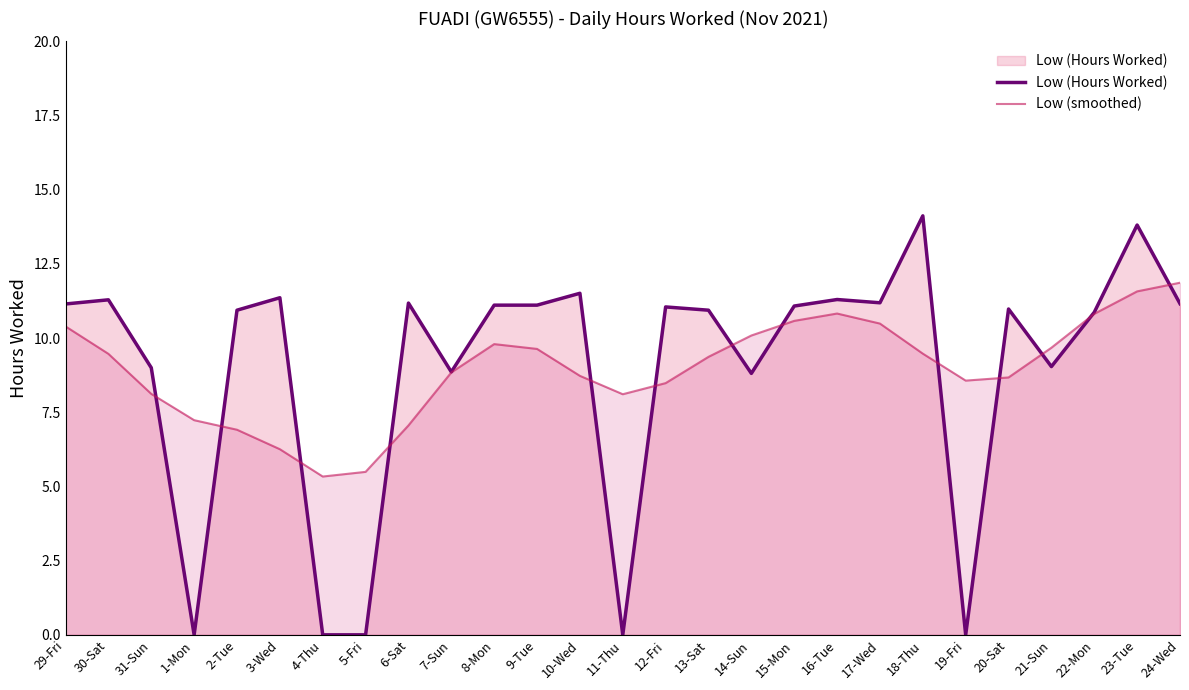

Reading left to right, extract all data points from this chart.

Low (Hours Worked): 29-Fri=11.2	30-Sat=11.3	31-Sun=9.0	1-Mon=0.0	2-Tue=10.9	3-Wed=11.4	4-Thu=0.0	5-Fri=0.0	6-Sat=11.2	7-Sun=8.9	8-Mon=11.1	9-Tue=11.1	10-Wed=11.5	11-Thu=0.0	12-Fri=11.1	13-Sat=10.9	14-Sun=8.8	15-Mon=11.1	16-Tue=11.3	17-Wed=11.2	18-Thu=14.1	19-Fri=0.0	20-Sat=11.0	21-Sun=9.0	22-Mon=10.9	23-Tue=13.8	24-Wed=11.2
Low (smoothed): 29-Fri=10.4	30-Sat=9.5	31-Sun=8.1	1-Mon=7.2	2-Tue=6.9	3-Wed=6.3	4-Thu=5.3	5-Fri=5.5	6-Sat=7.1	7-Sun=8.8	8-Mon=9.8	9-Tue=9.6	10-Wed=8.7	11-Thu=8.1	12-Fri=8.5	13-Sat=9.4	14-Sun=10.1	15-Mon=10.6	16-Tue=10.8	17-Wed=10.5	18-Thu=9.5	19-Fri=8.6	20-Sat=8.7	21-Sun=9.7	22-Mon=10.8	23-Tue=11.6	24-Wed=11.9